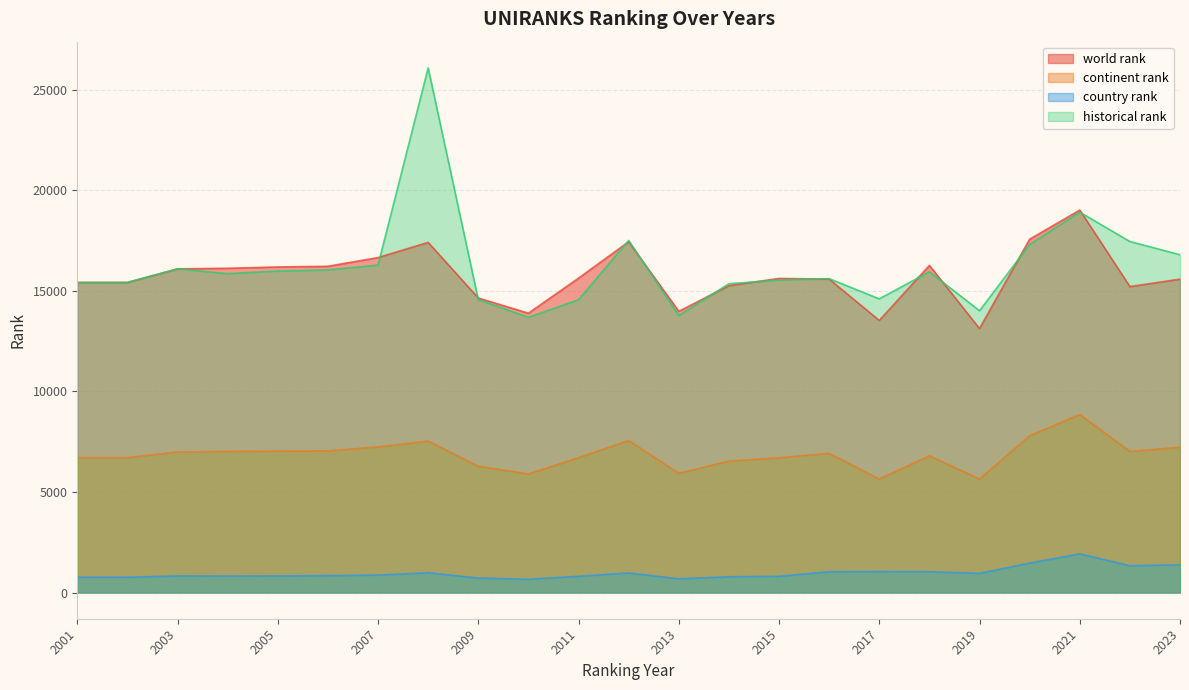

What value does the continent rank series have at 2004?

7011